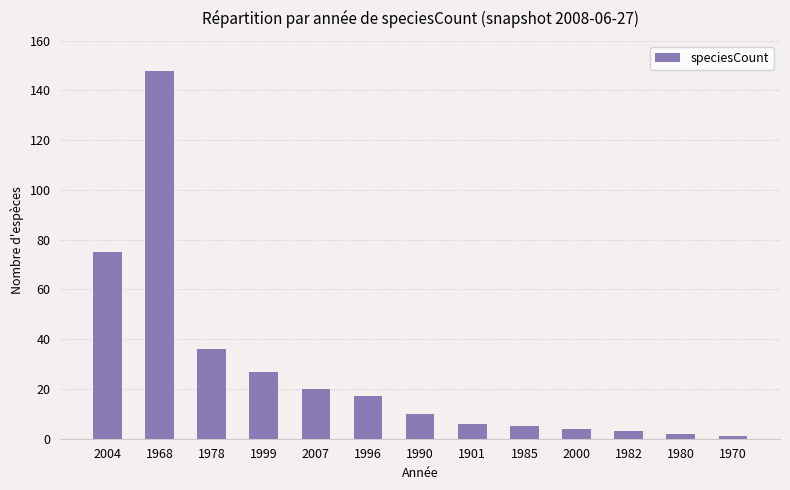

What position from the right is 1990?

7